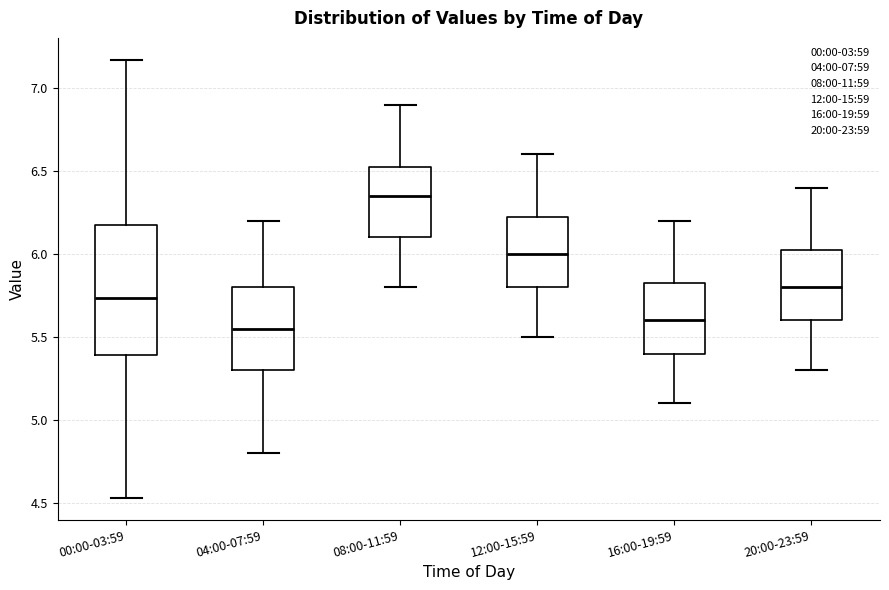

Comparing the boxes themselves (not the whiskers), which one is the tallest?

00:00-03:59